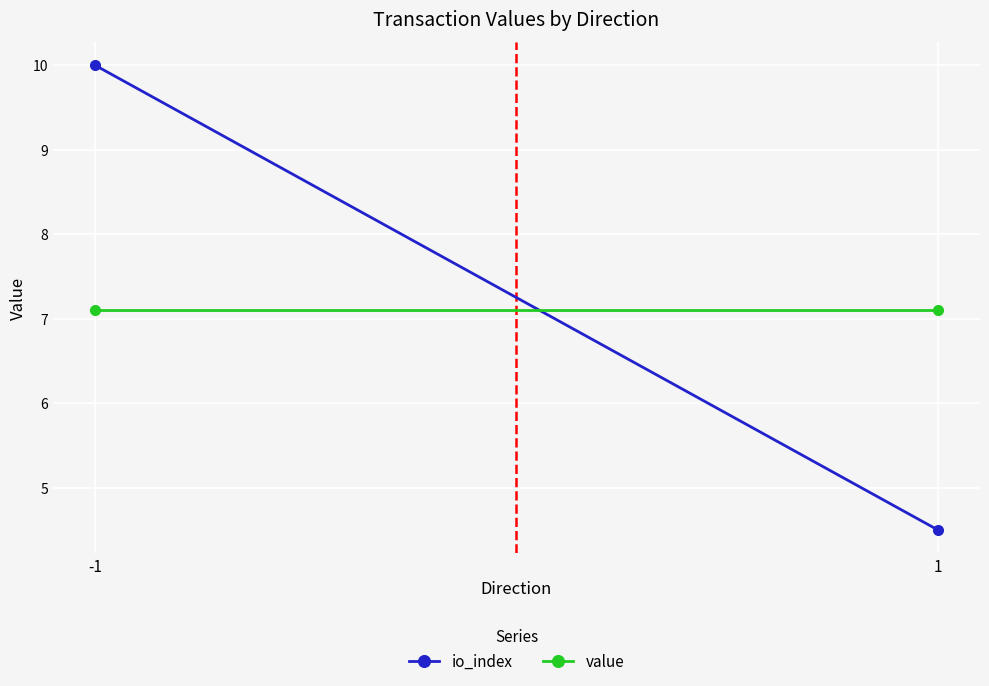

What are all the series names shown in the legend?

io_index, value